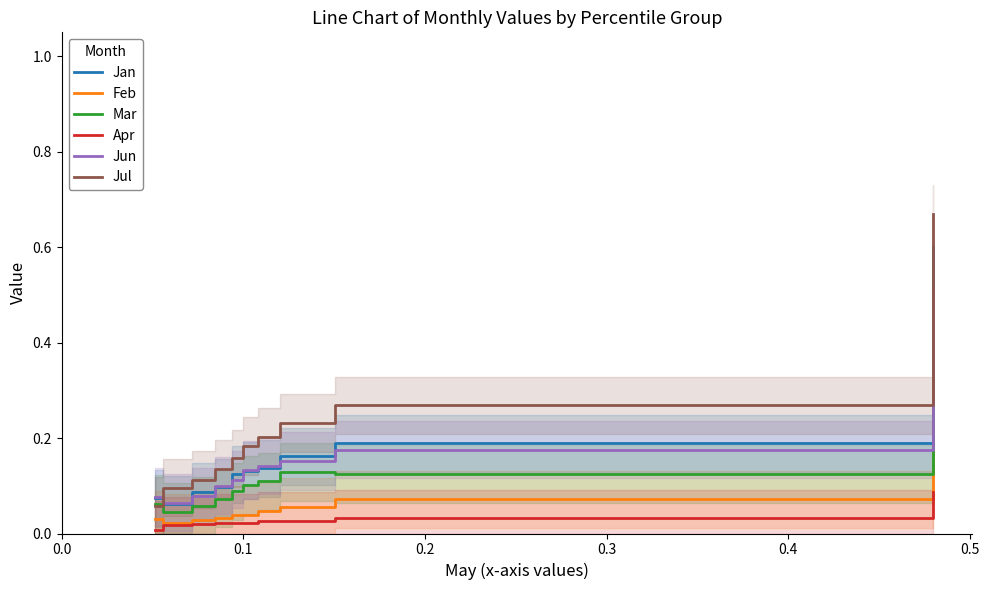

True or false: Feb and Mar cross at least once.

False